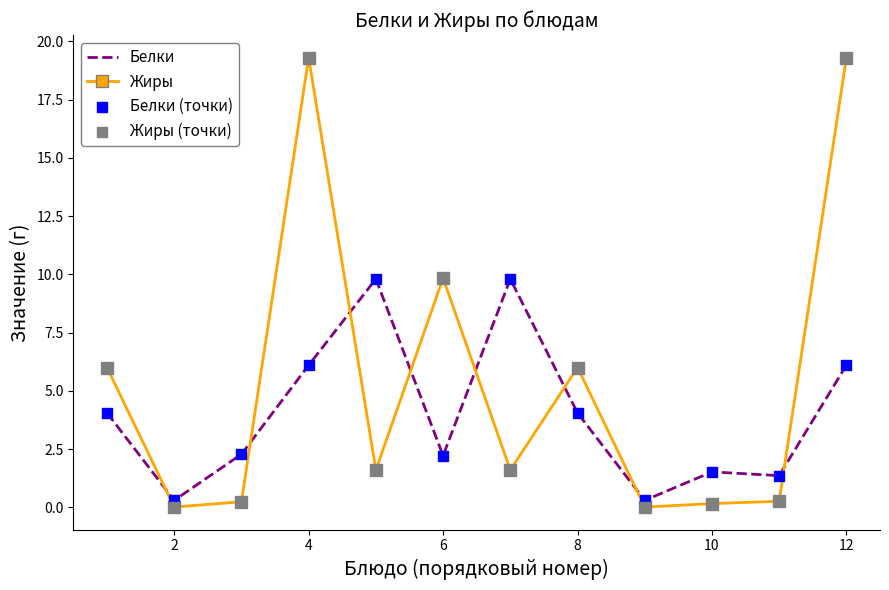

Which series has the largest total across all categories?

Жиры